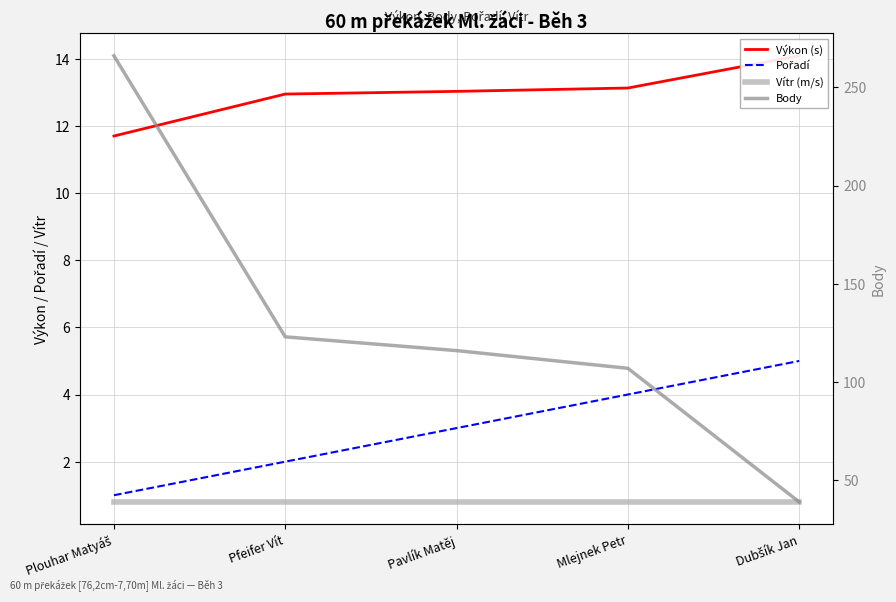

What position from the right is Mlejnek Petr?

2